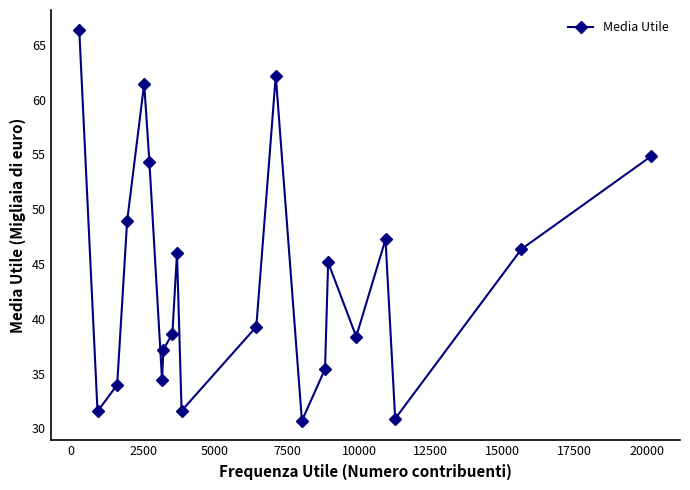

How many points are higher than both their immediate neighbors (excluding endpoints)?

5